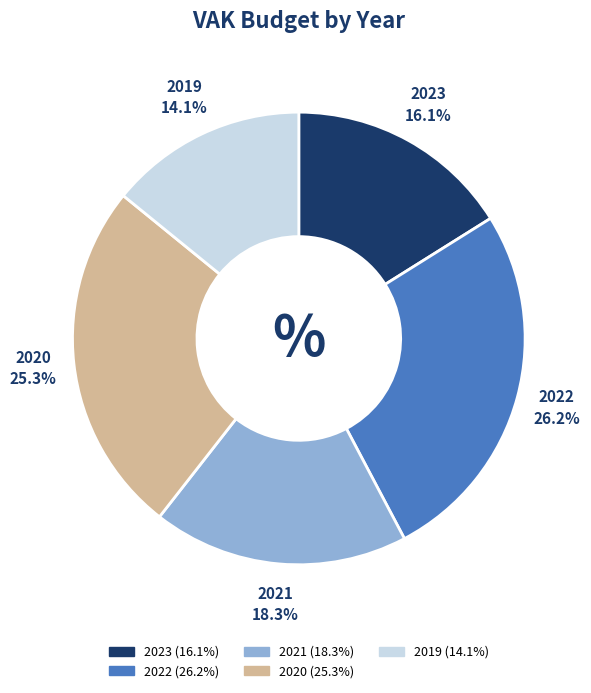

How much of the chart is everything except 2021?

81.7%